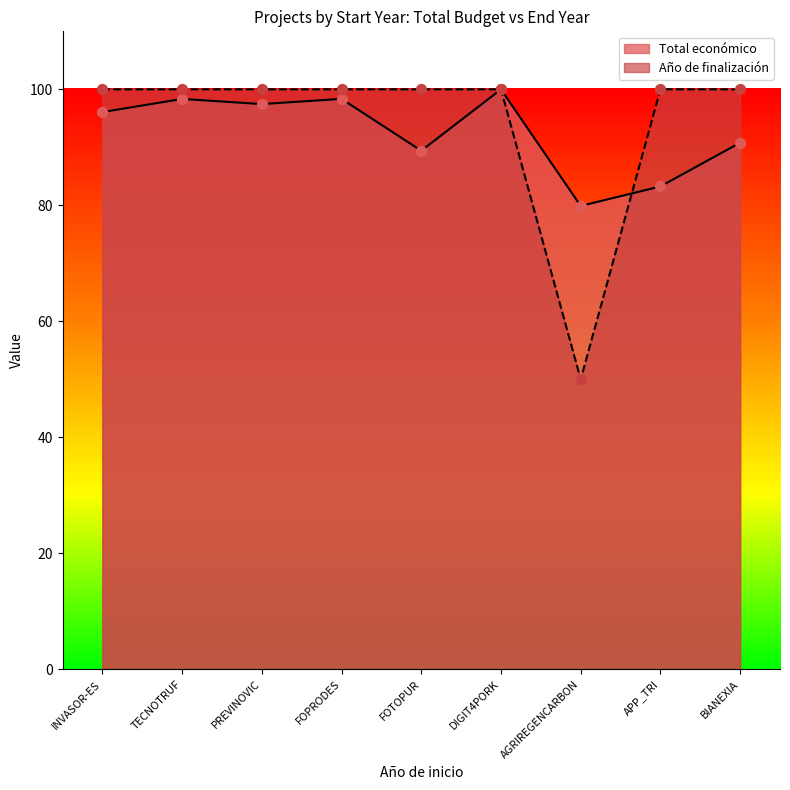

Is the value of Año de finalización at AGRIREGENCARBON greater than the value of Total económico at AGRIREGENCARBON?

No